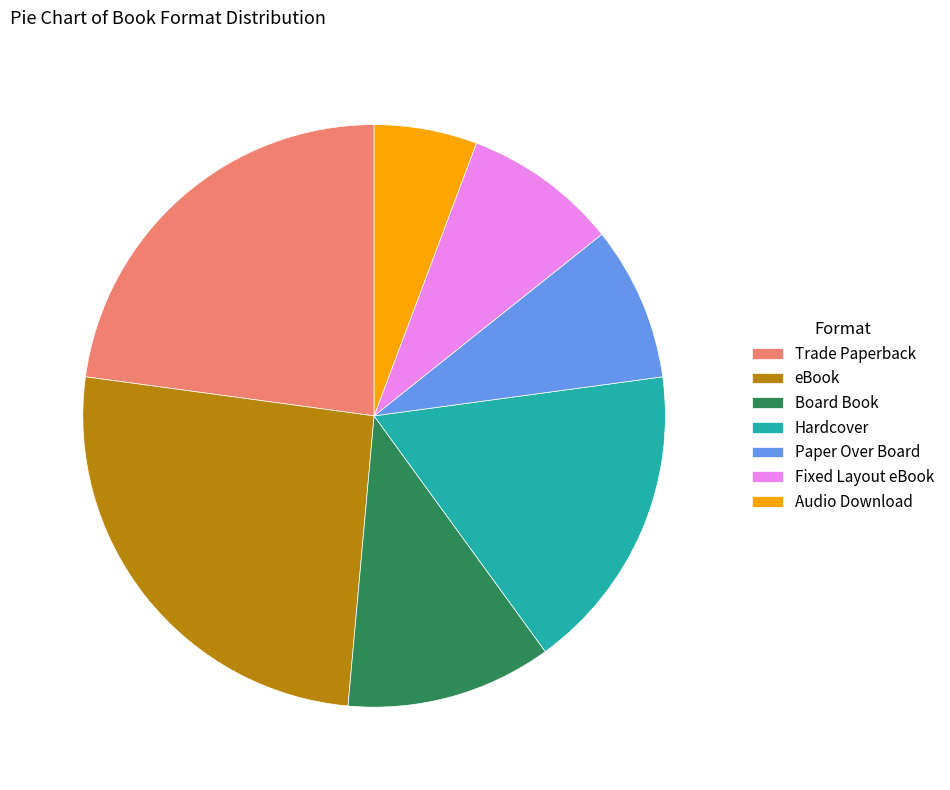

Approximately how many times larger is the value at Paper Over Board compared to Trade Paperback?

0.4